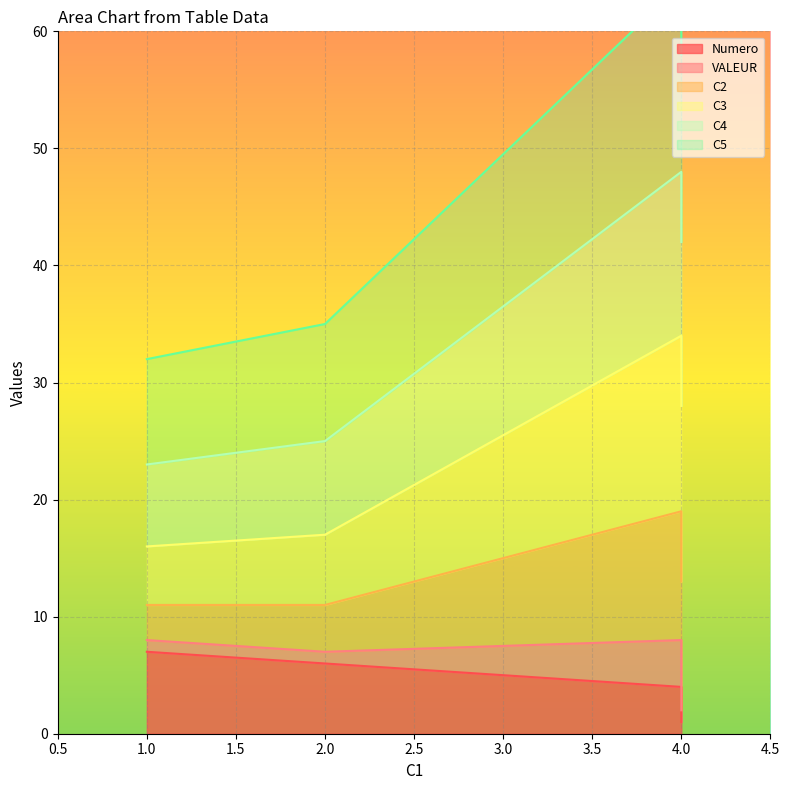

At which label does C3 reach its minimum?

1